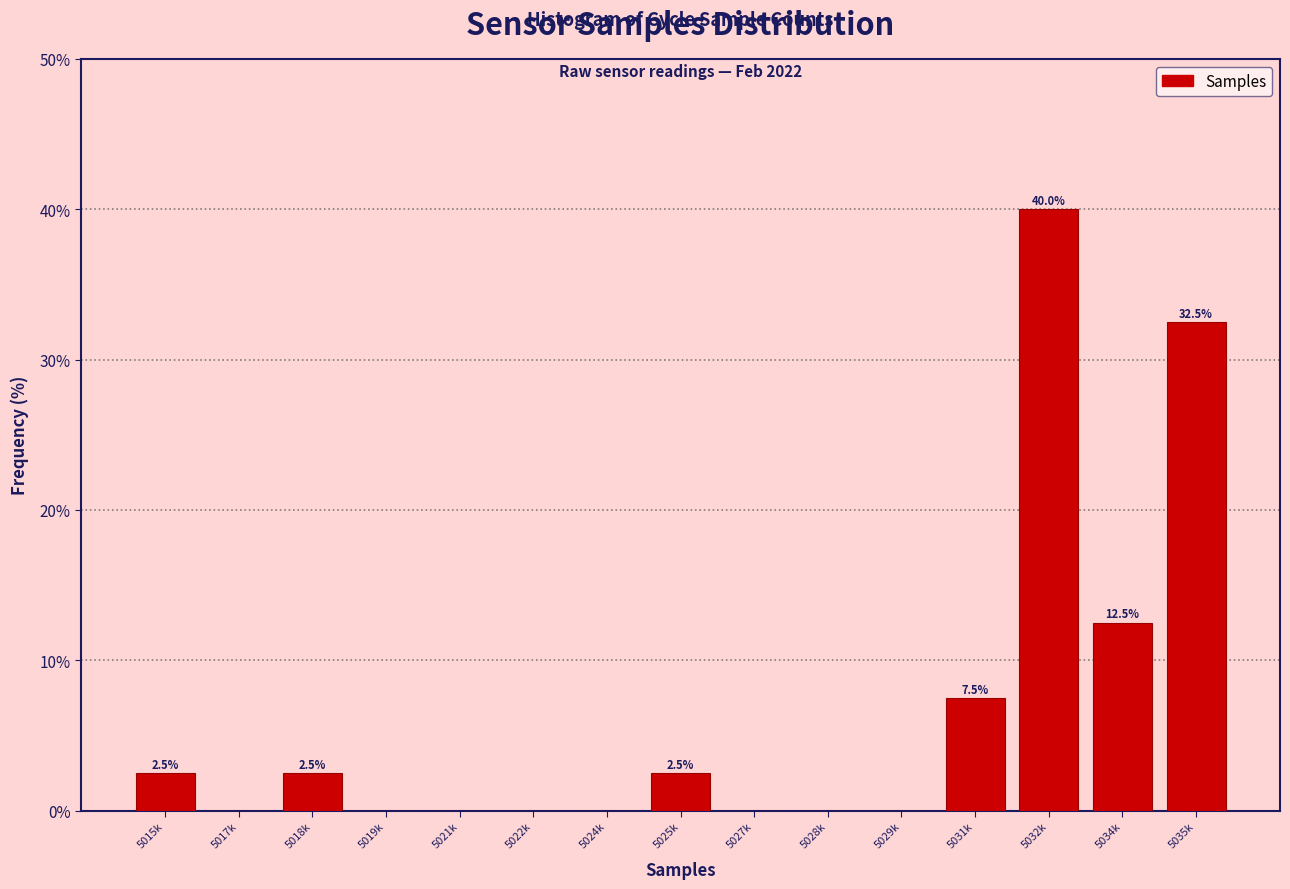

Reading right to left, extract all data points from this chart.

5035k=32.5	5034k=12.5	5032k=40.0	5031k=7.5	5029k=0.0	5028k=0.0	5027k=0.0	5025k=2.5	5024k=0.0	5022k=0.0	5021k=0.0	5019k=0.0	5018k=2.5	5017k=0.0	5015k=2.5